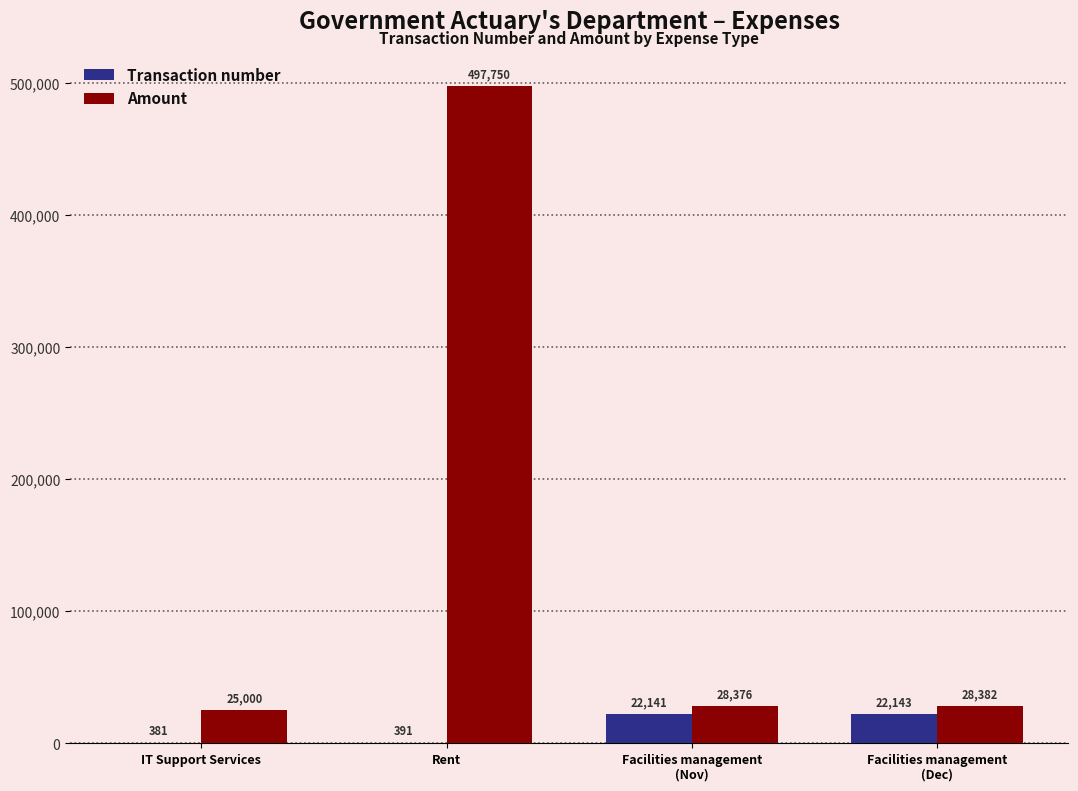

How many series are shown in this chart?

2